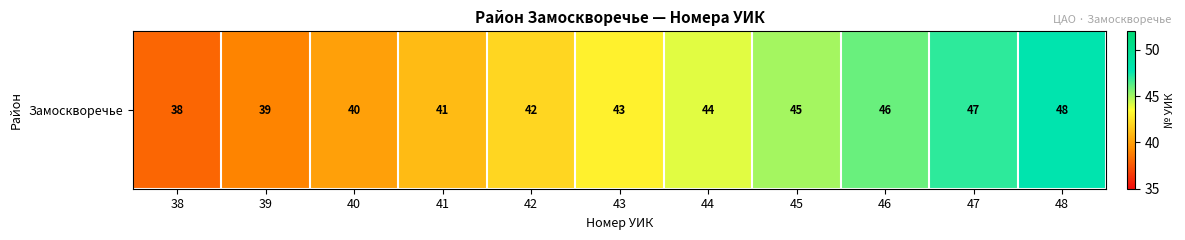

At which label is the value closest to 43?

43